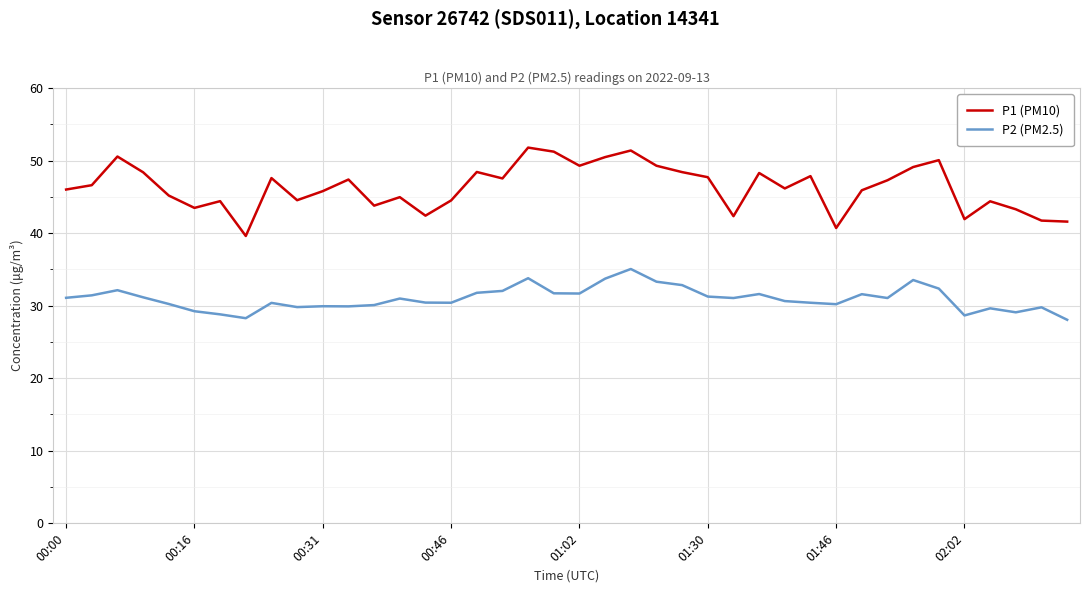

Which series has the largest total across all categories?

P1 (PM10)